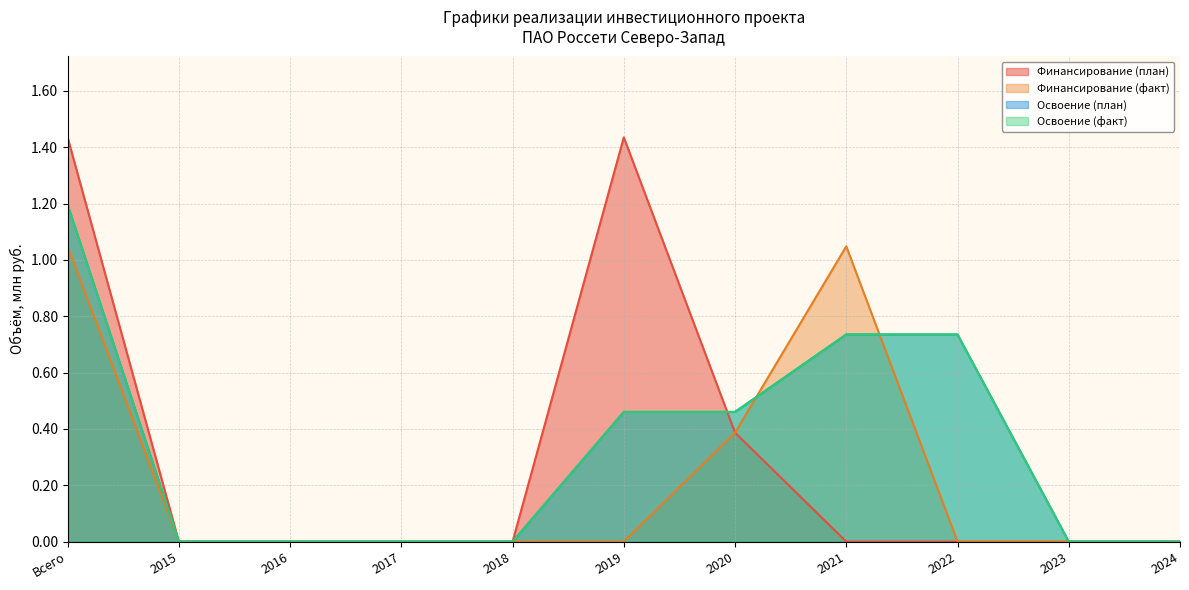

How many data points in Освоение (план) are above 0?

5